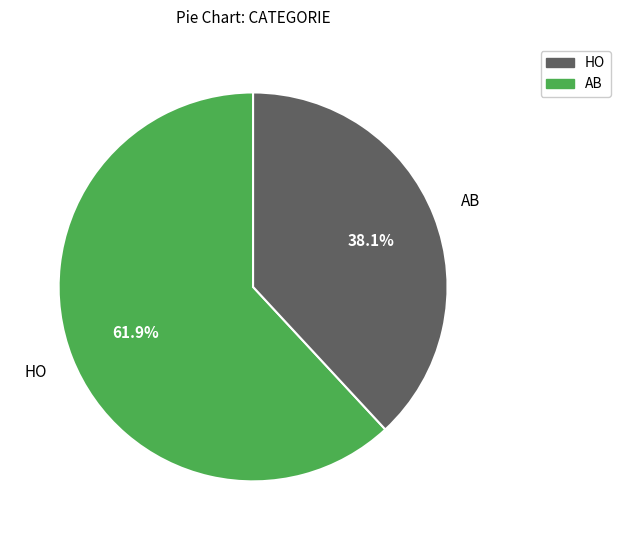

Is the sum of HO and AB greater than half?

Yes